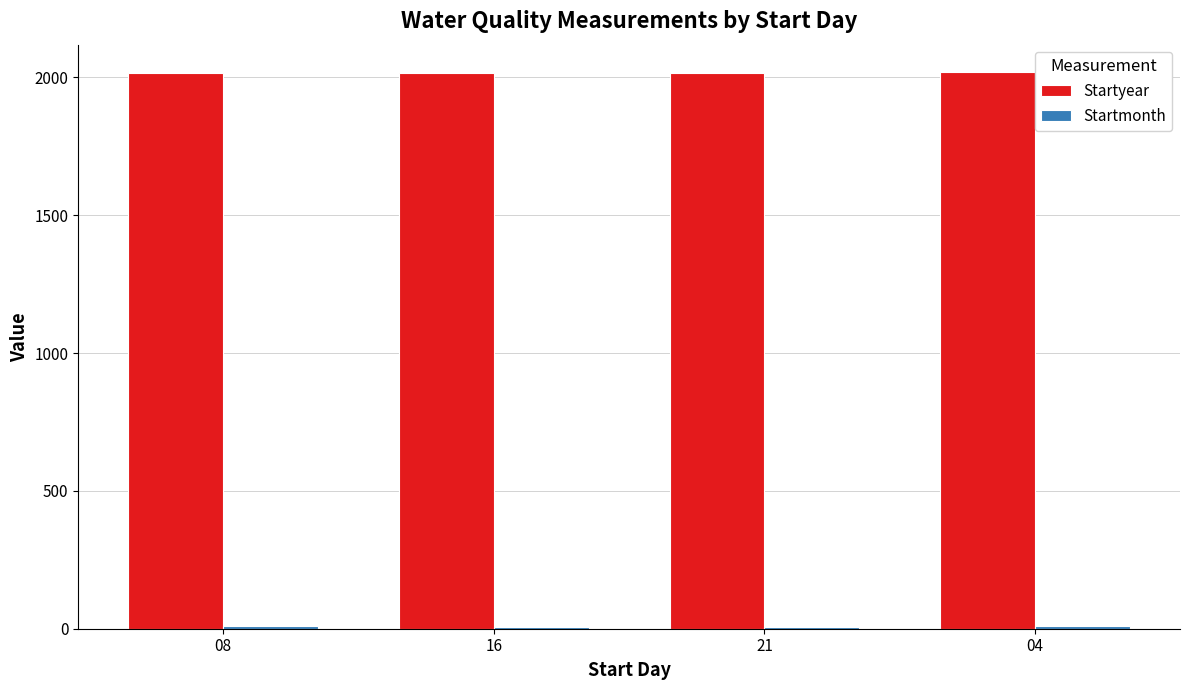

Count the Startyear values in the range 2016 to 2018.

3